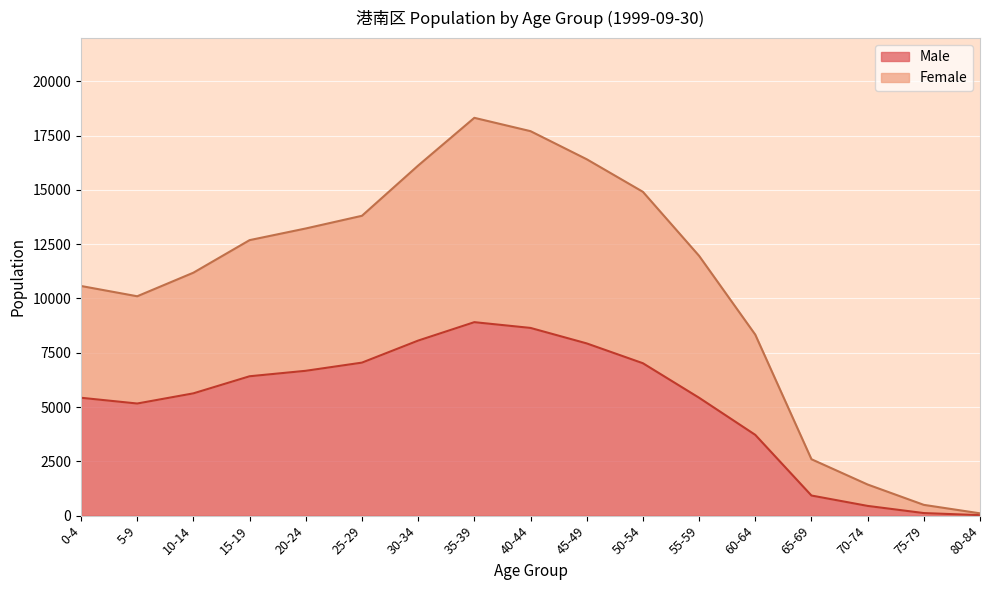

List the series in order of their overall mean, highest first.

Female, Male